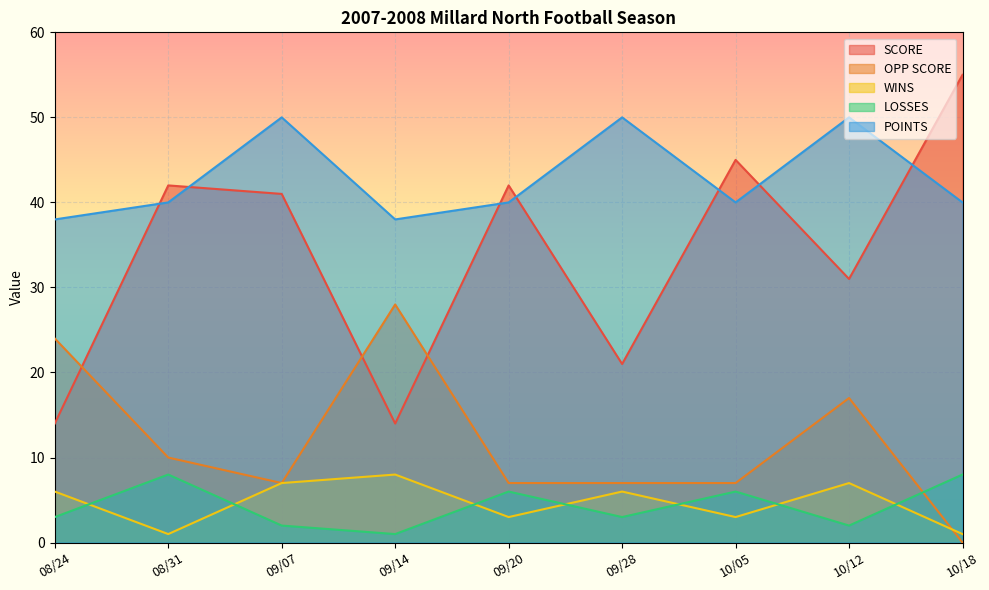

At 10/05, list the series in order from smallest to largest.

WINS, LOSSES, OPP SCORE, POINTS, SCORE